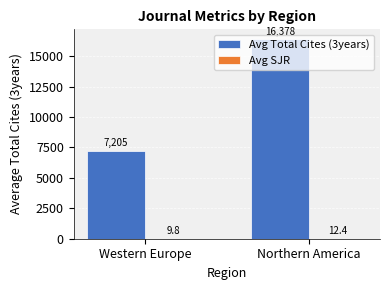

Read the Avg Total Cites (3years) value at Western Europe.

7205.0